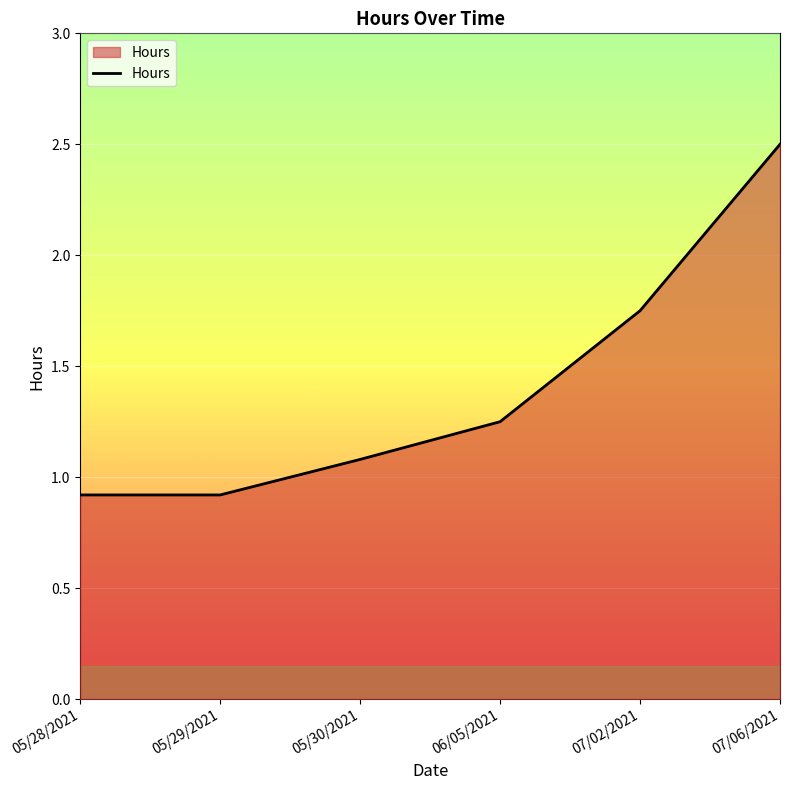

How many series are shown in this chart?

1